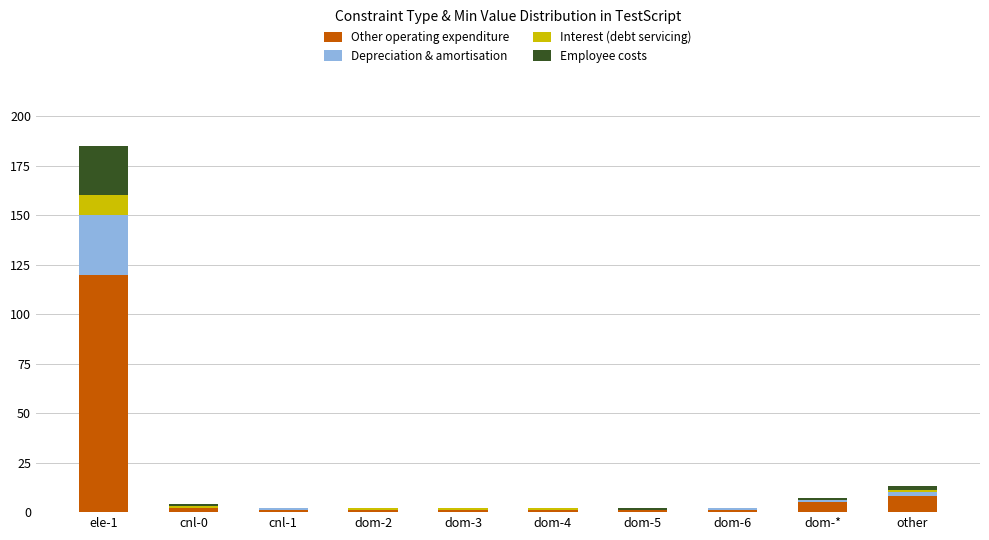

True or false: Other operating expenditure has a value of 1 at cnl-1.

True